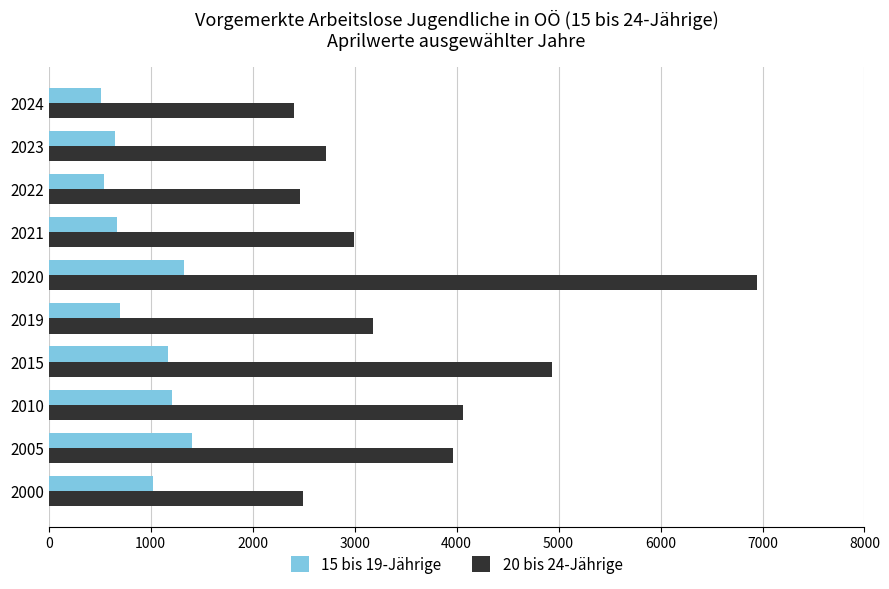

List the series in order of their overall mean, highest first.

20 bis 24-Jährige, 15 bis 19-Jährige